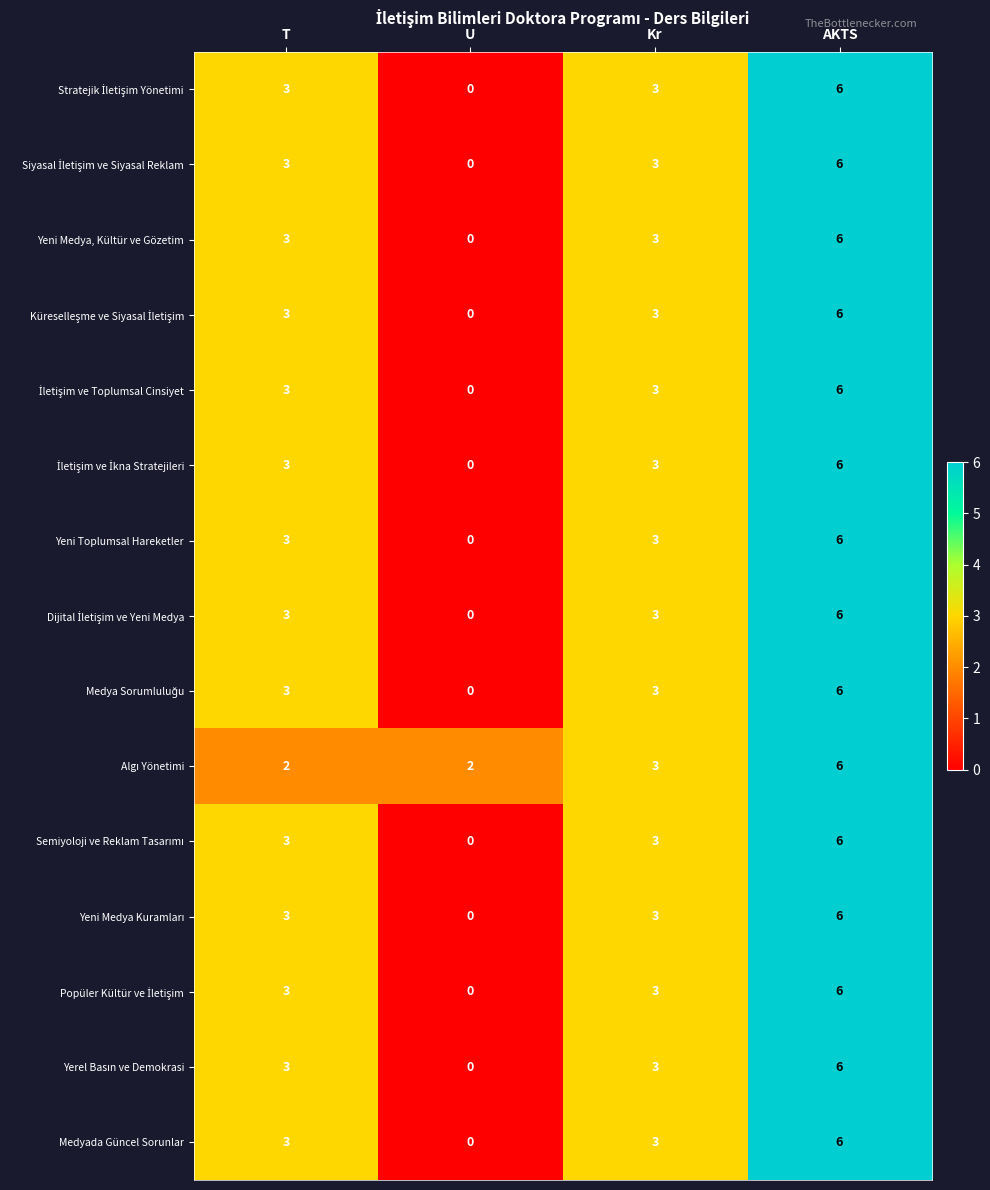

What is the sum of the Yeni Toplumsal Hareketler values at Kr and AKTS?

9